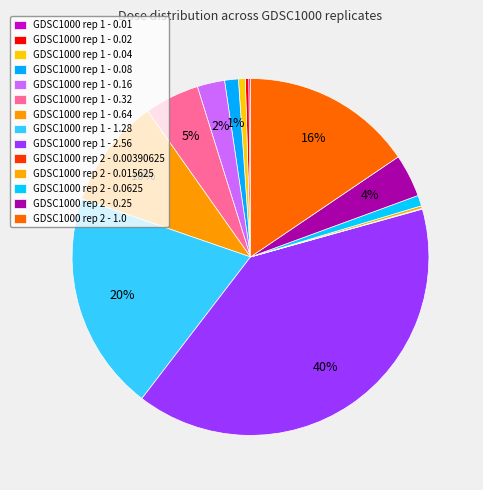

Is it true that GDSC1000 rep 1 - 2.56 is 49% of the pie?

False